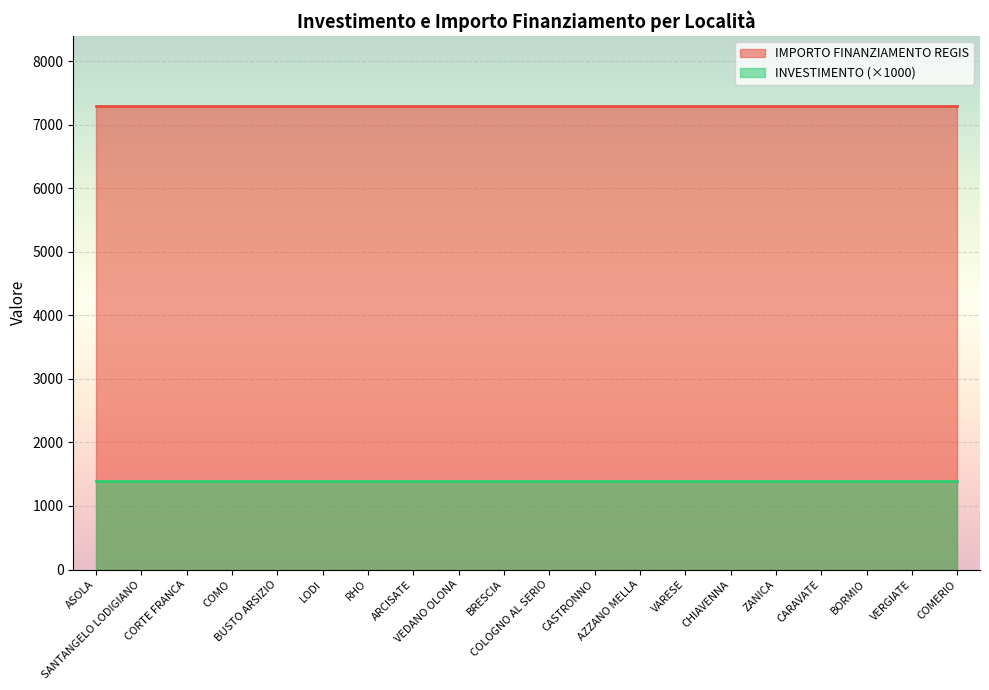

How many lines are shown in the chart?

2